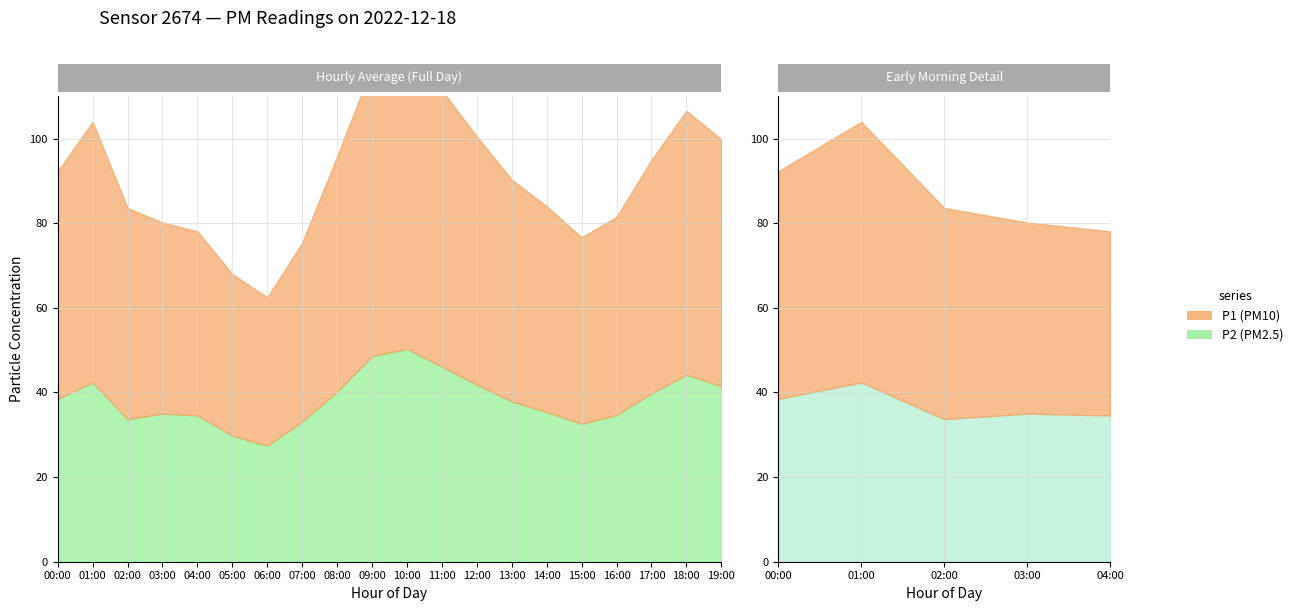

In P2, how many points are higher than both neighbors (excluding endpoints)?

4